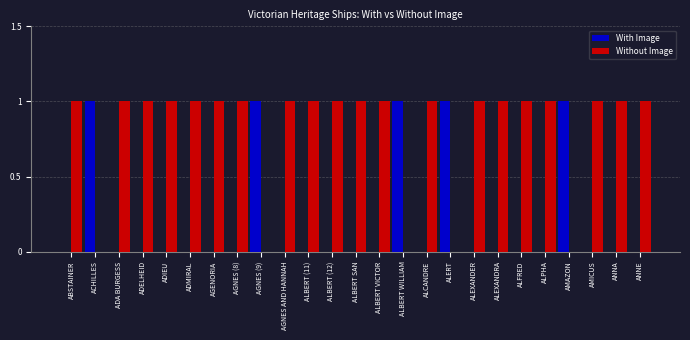

How many series are shown in this chart?

2